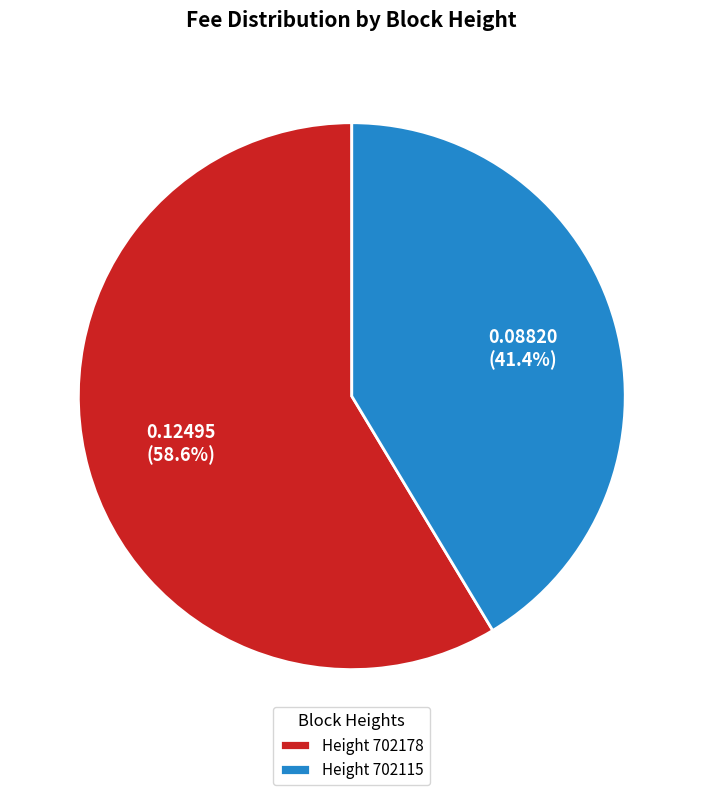

Does Height 702115 account for over 50% of the chart?

No